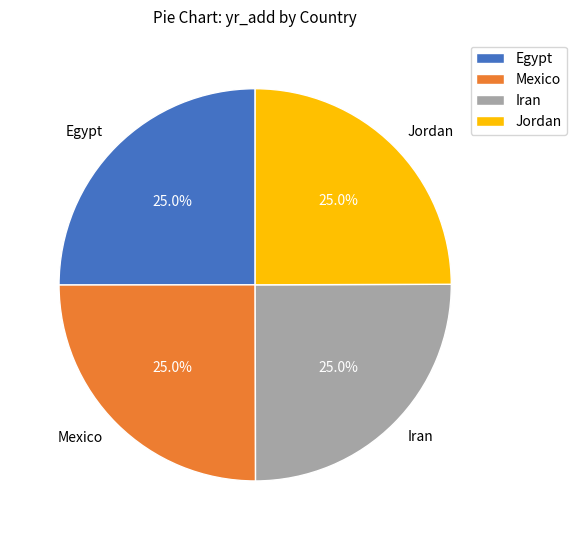

Is Egypt the majority of the pie?

No